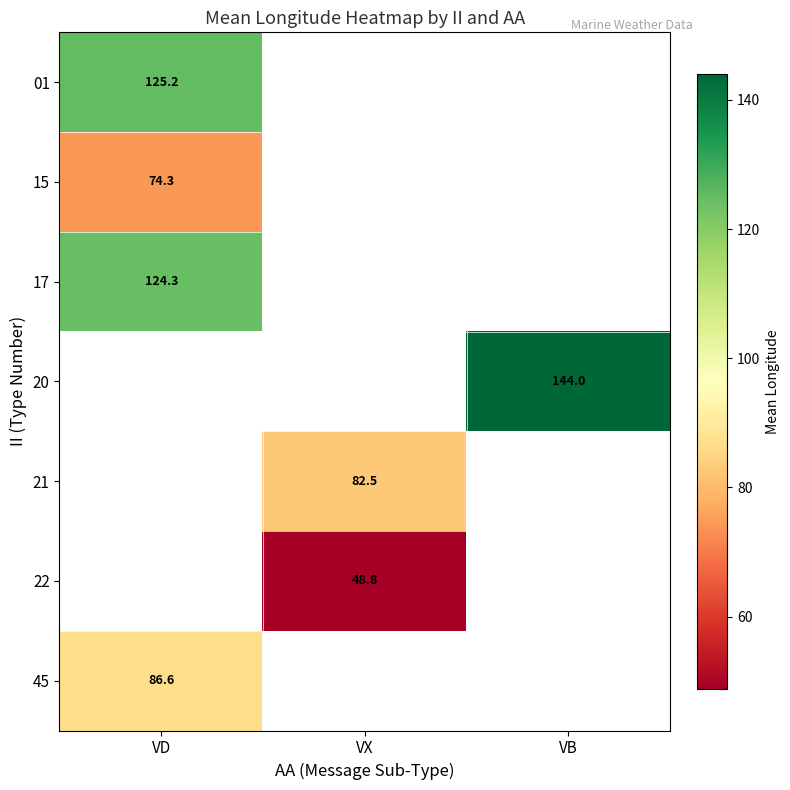

Is the value of 21 at VX greater than the value of 22 at VX?

Yes